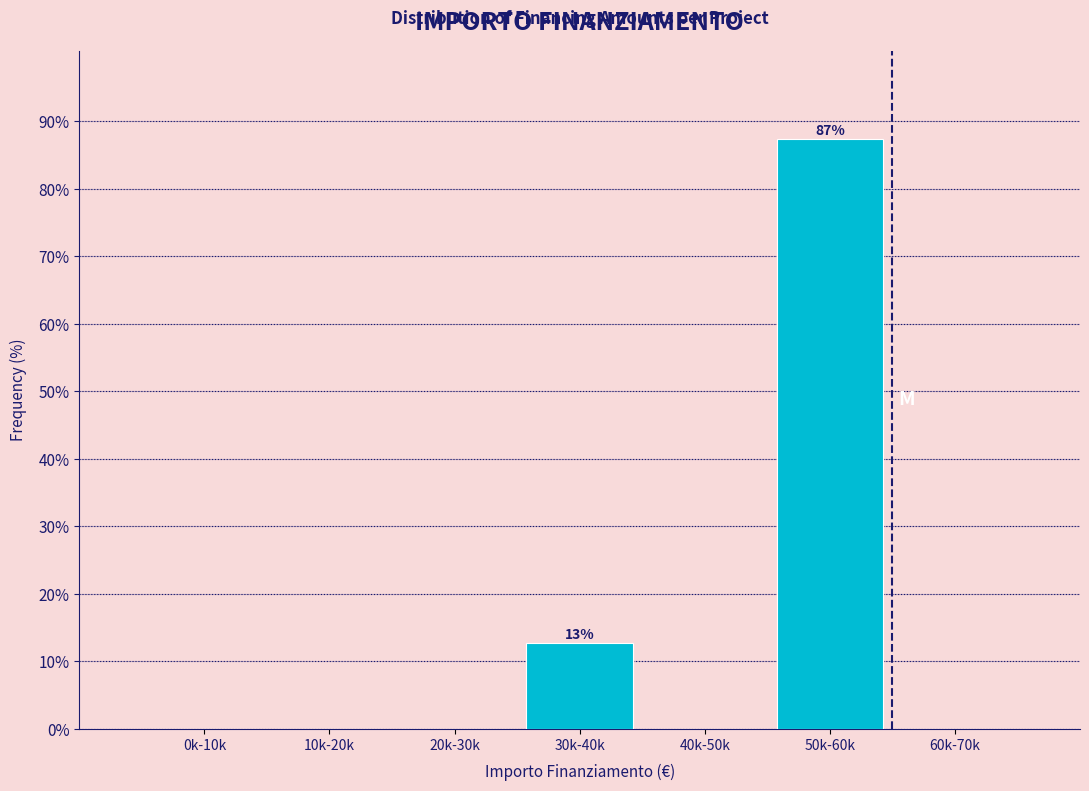

Reading right to left, extract all data points from this chart.

60k-70k=0.0	50k-60k=87.3	40k-50k=0.0	30k-40k=12.7	20k-30k=0.0	10k-20k=0.0	0k-10k=0.0